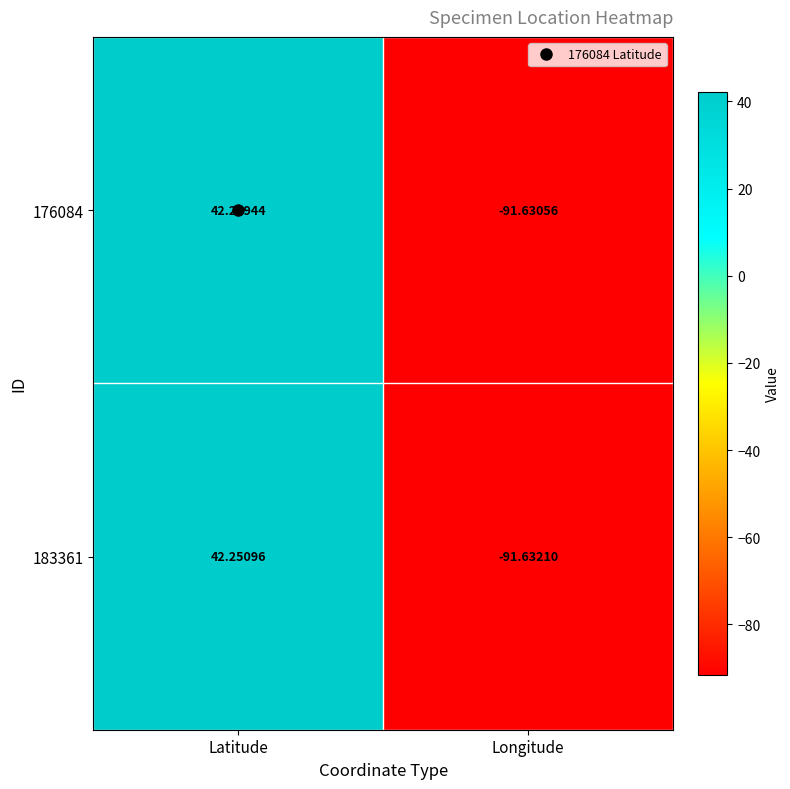

At which label does 176084 reach its minimum?

Longitude